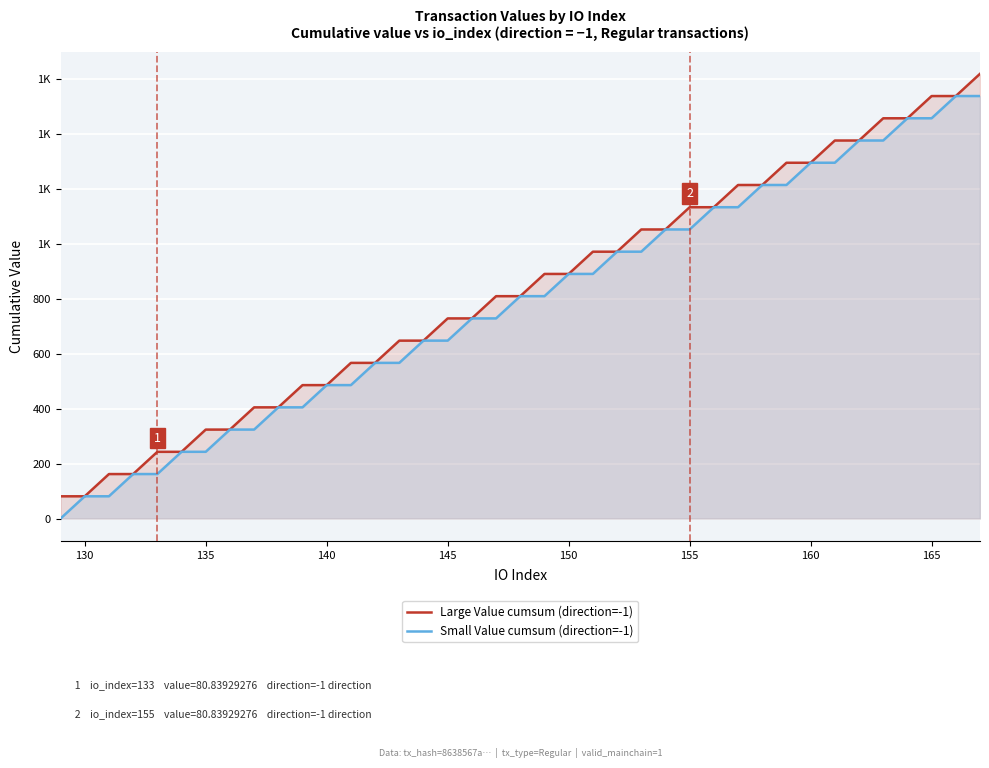

True or false: Small Value cumsum (direction=-1) has a value of 117.2 at 135.

False